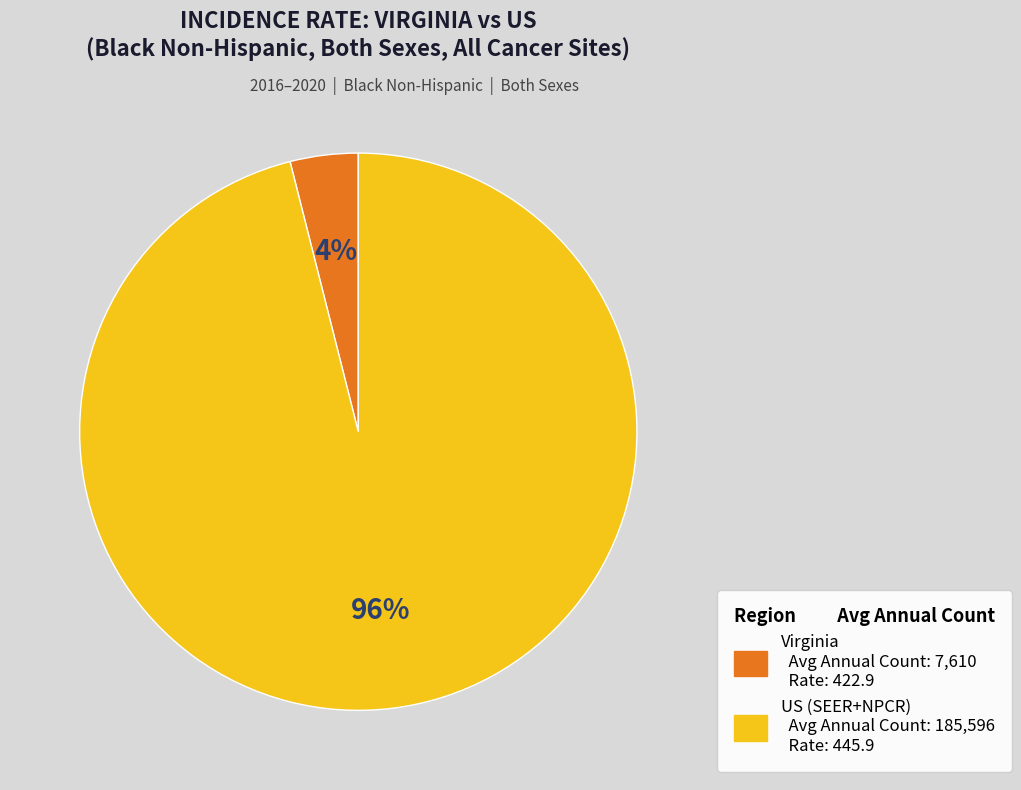

True or false: US (SEER+NPCR) accounts for 96% of the total.

True